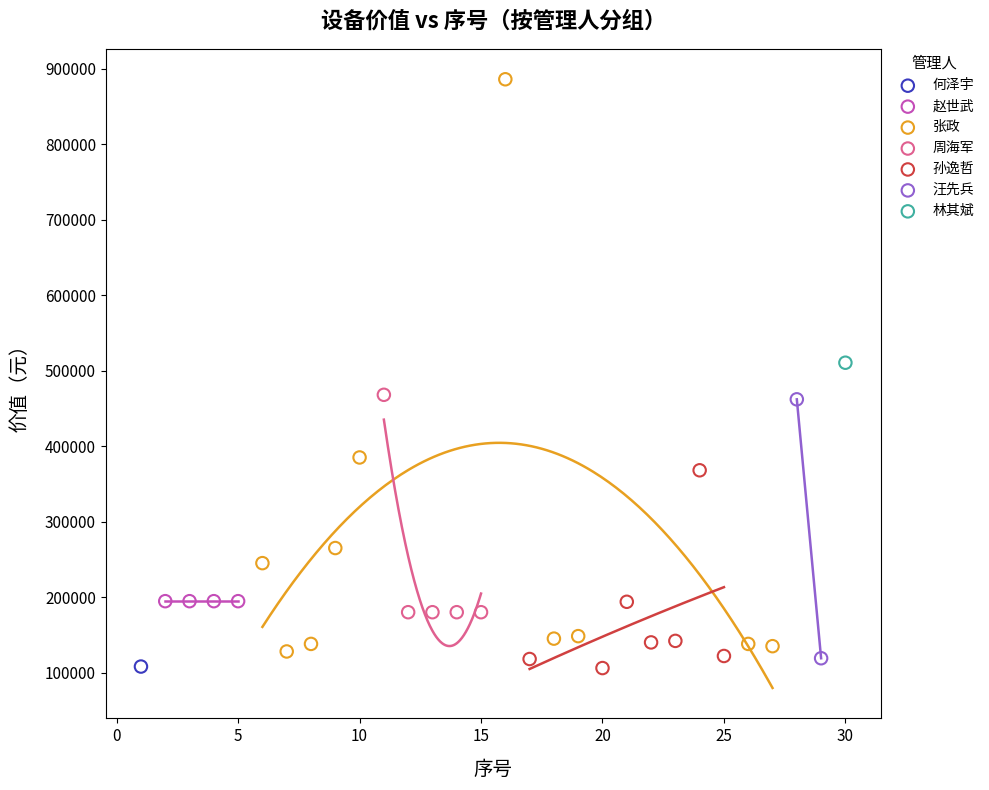

Which series reaches the maximum Y coordinate?

张政